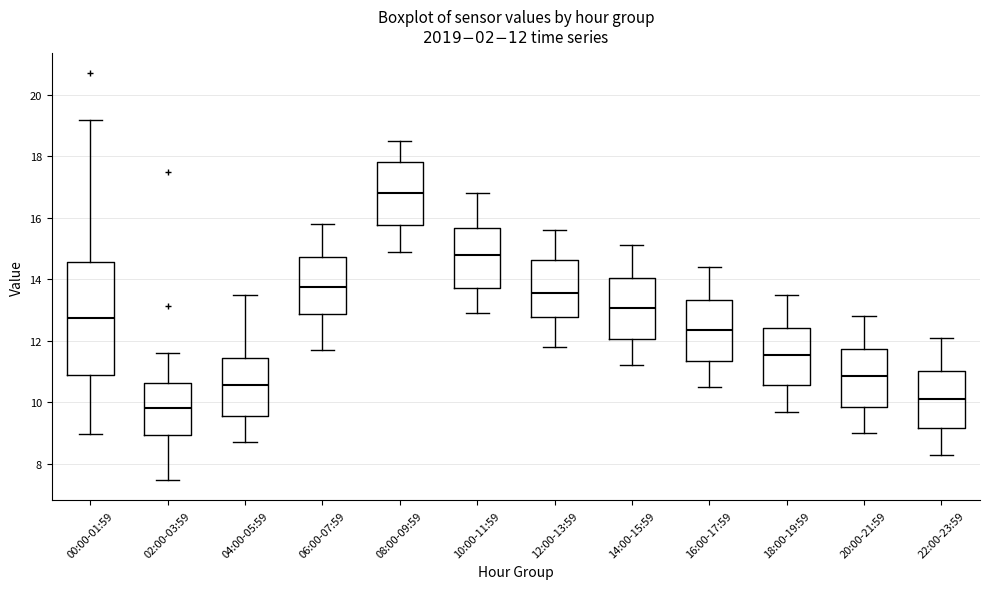

Which box has the lowest median line?

02:00-03:59